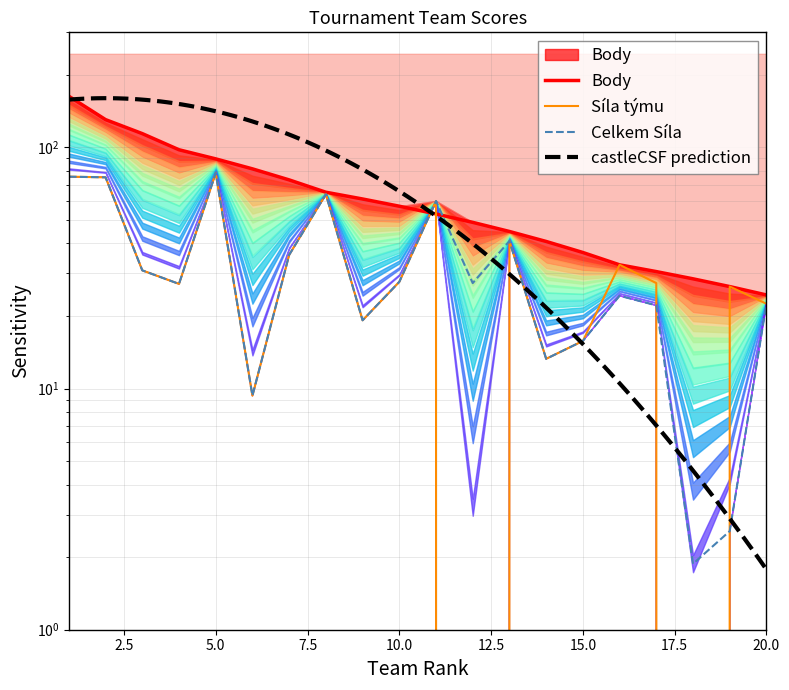

Reading right to left, extract all data points from this chart.

Body: 20=24.4	19=26.5	18=28.5	17=30.6	16=32.6	15=36.7	14=40.7	13=44.8	12=48.9	11=53.0	10=57.0	9=61.1	8=65.2	7=73.3	6=81.5	5=89.6	4=97.8	3=114.1	2=130.4	1=163.0
Síla týmu: 20=22.5	19=26.5	18=0.0	17=27.4	16=32.6	15=15.8	14=13.3	13=40.9	12=0.0	11=59.9	10=27.7	9=19.2	8=63.9	7=35.8	6=9.3	5=78.2	4=27.2	3=30.9	2=75.1	1=75.6
Celkem Síla: 20=22.5	19=2.6	18=1.9	17=22.1	16=24.3	15=15.8	14=13.3	13=40.9	12=27.4	11=59.9	10=27.7	9=19.2	8=63.9	7=35.8	6=9.3	5=78.2	4=27.2	3=30.9	2=75.1	1=75.6